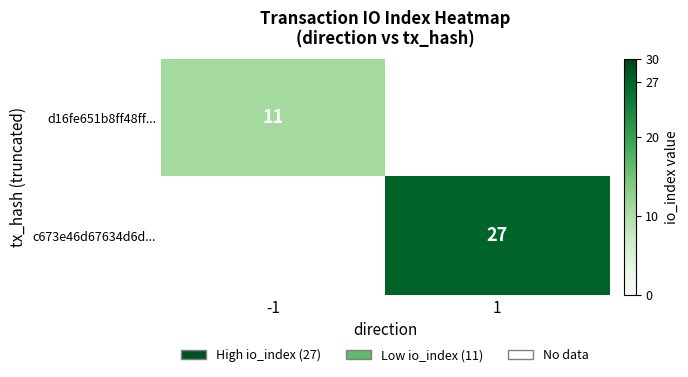

Which label corresponds to the largest value in the chart?

1